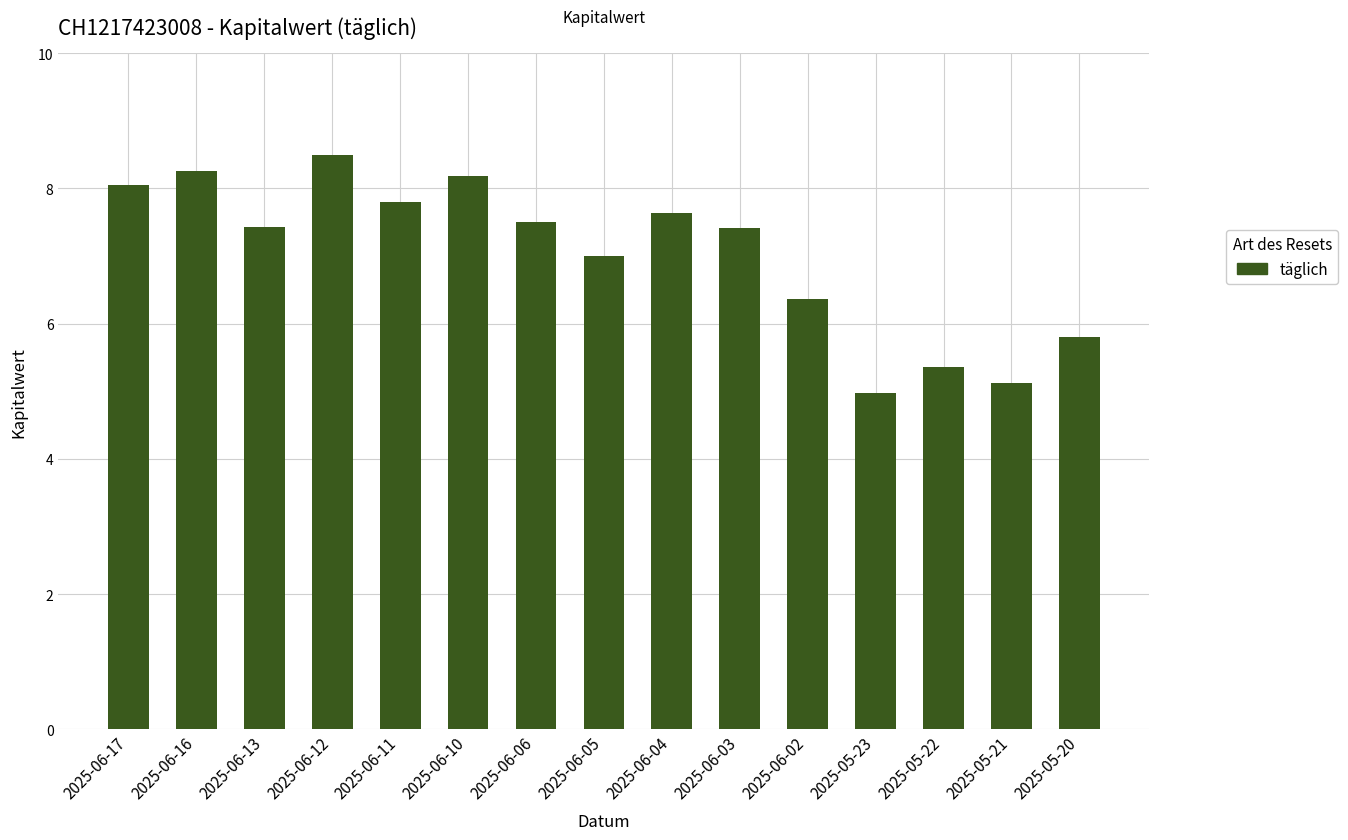

Read the value at 2025-06-05.

7.0